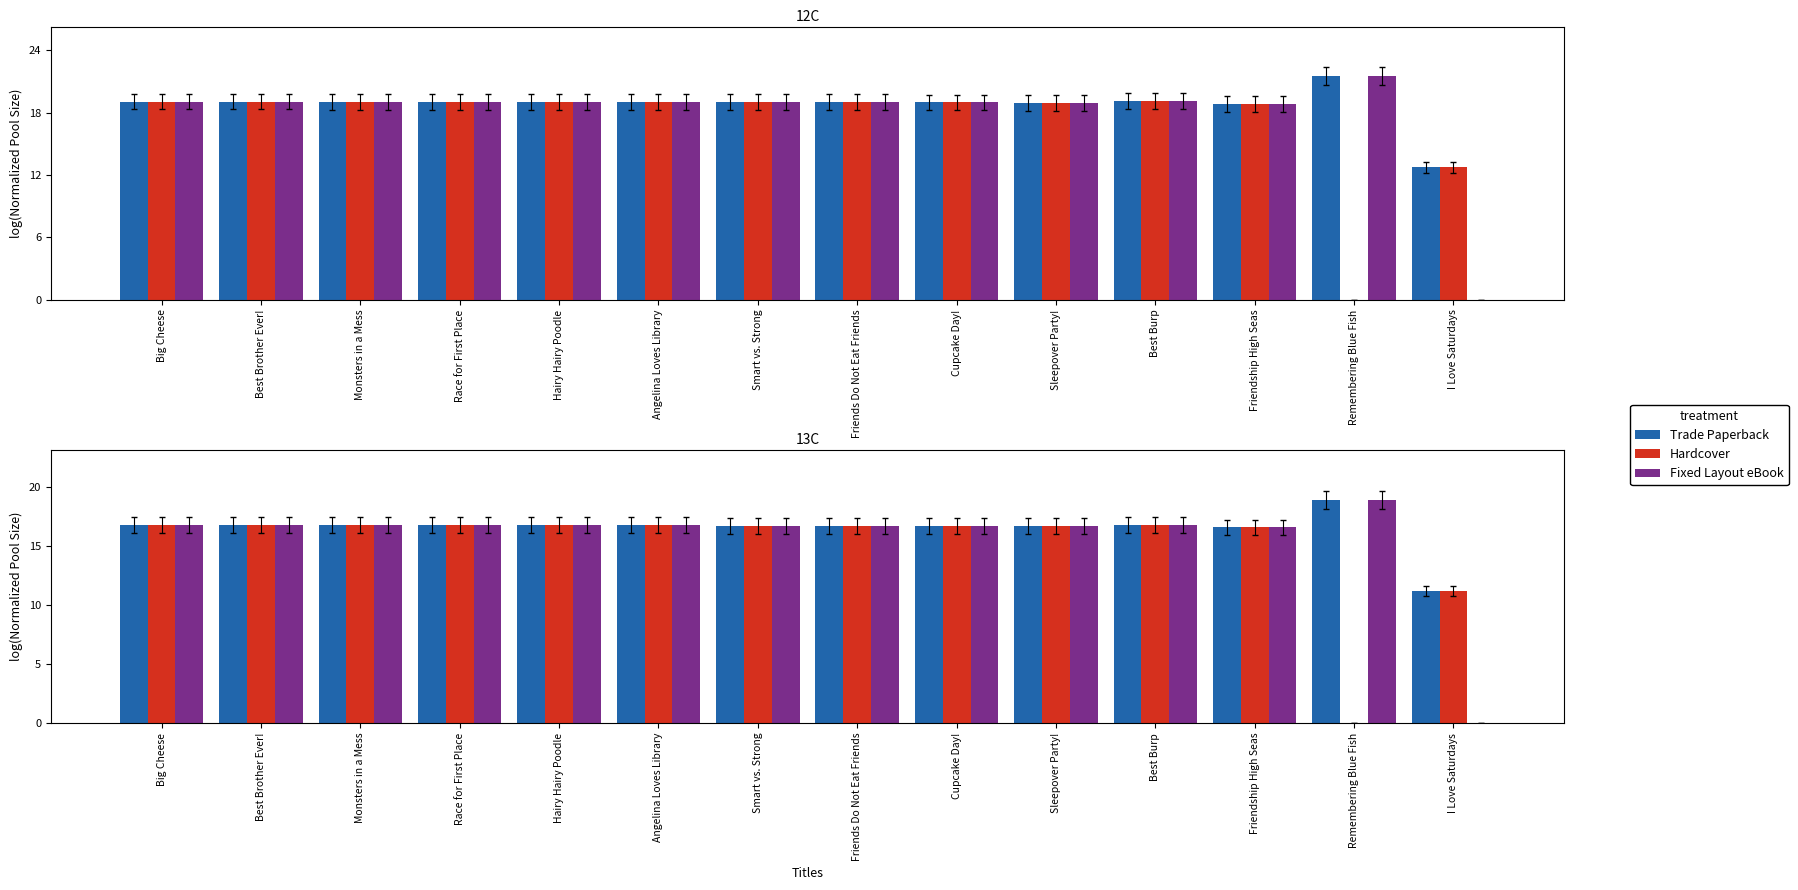

At which category is the sum across all series the highest?

Best Burp